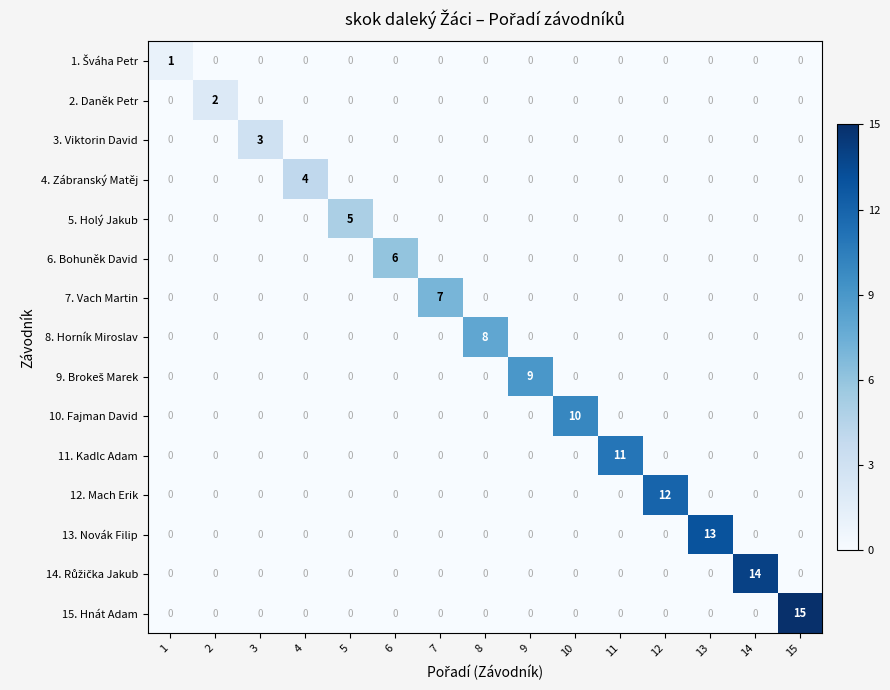

How many distinct data groups are displayed?

15